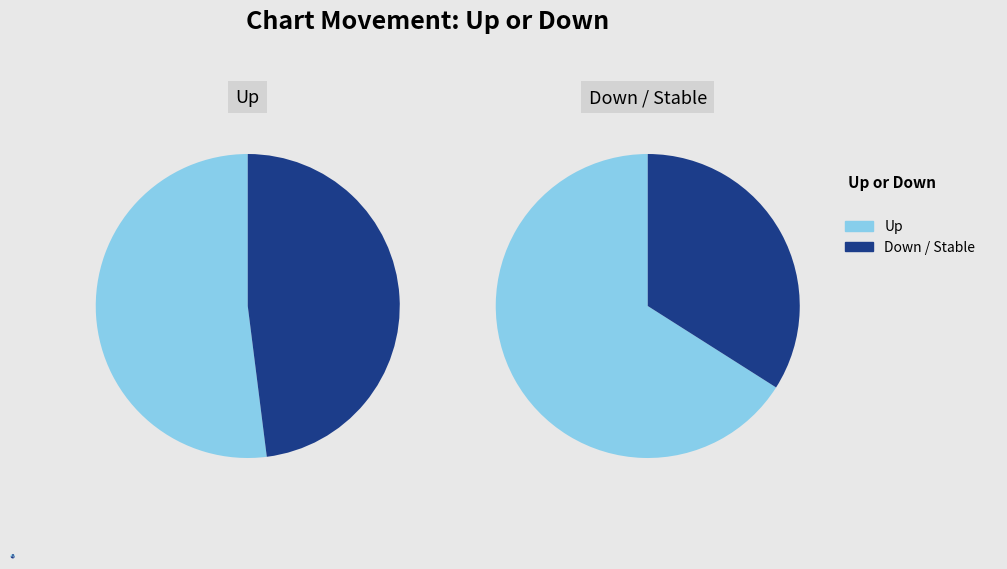

Approximately how many times larger is the value at up compared to -?

3.7